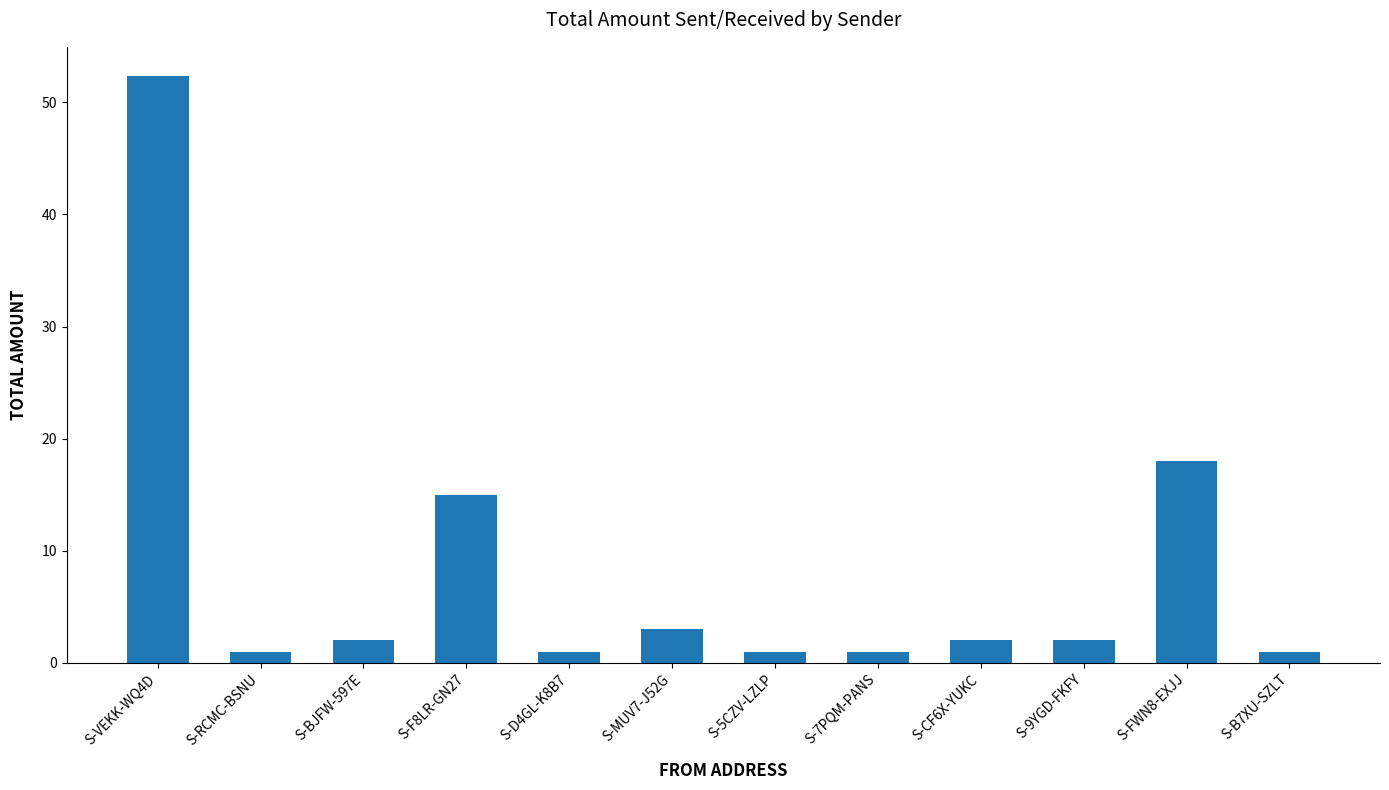

Reading left to right, transcribe all the data shown in this chart.

52.3	1.0	2.0	15.0	1.0	3.0	1.0	1.0	2.0	2.0	18.0	1.0